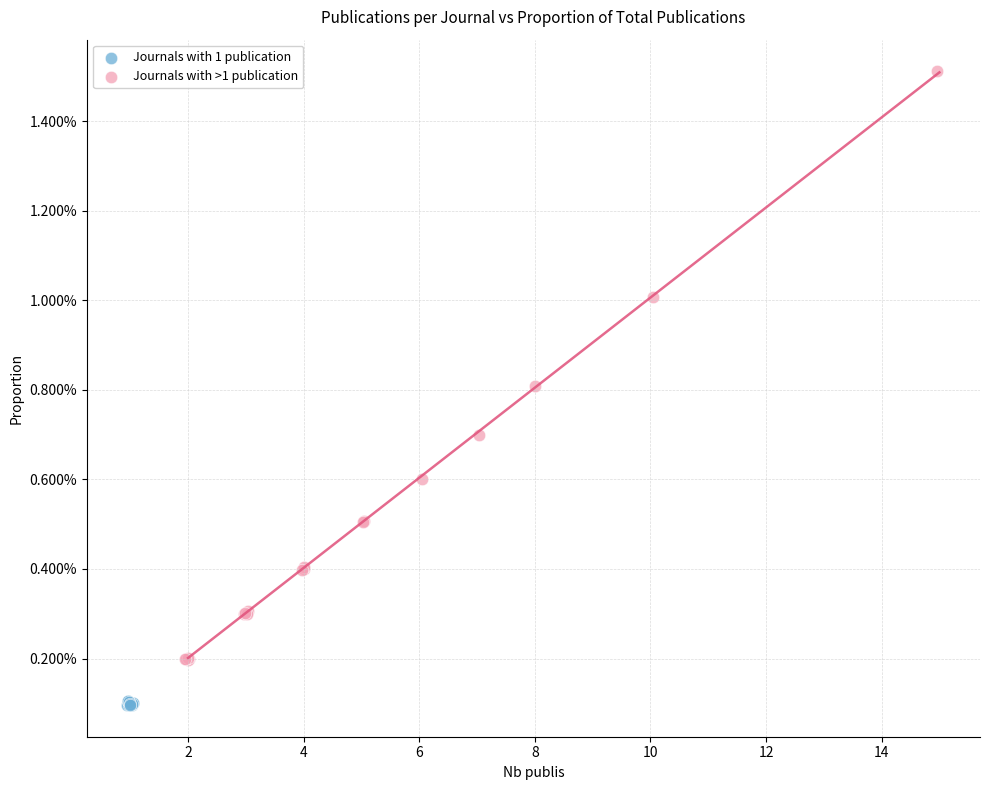

Which series contains the highest Y value?

Journals with >1 publication